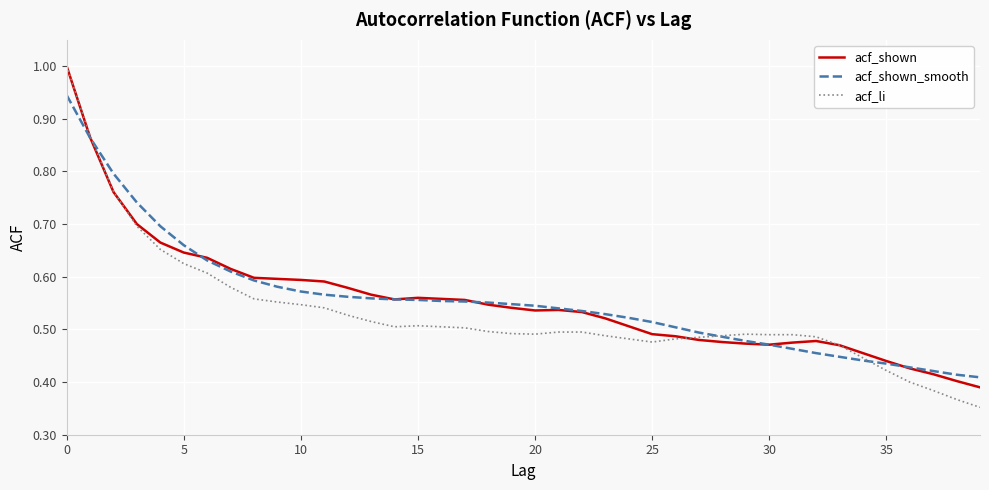

Which series has the widest spread of values?

acf_li